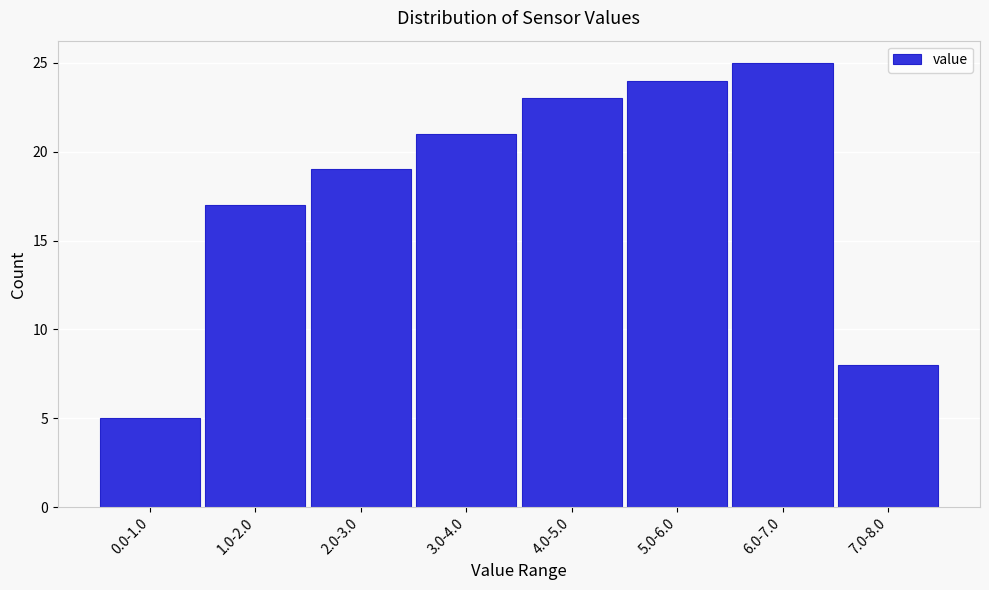

Reading right to left, list all the values displayed in this chart.

8	25	24	23	21	19	17	5